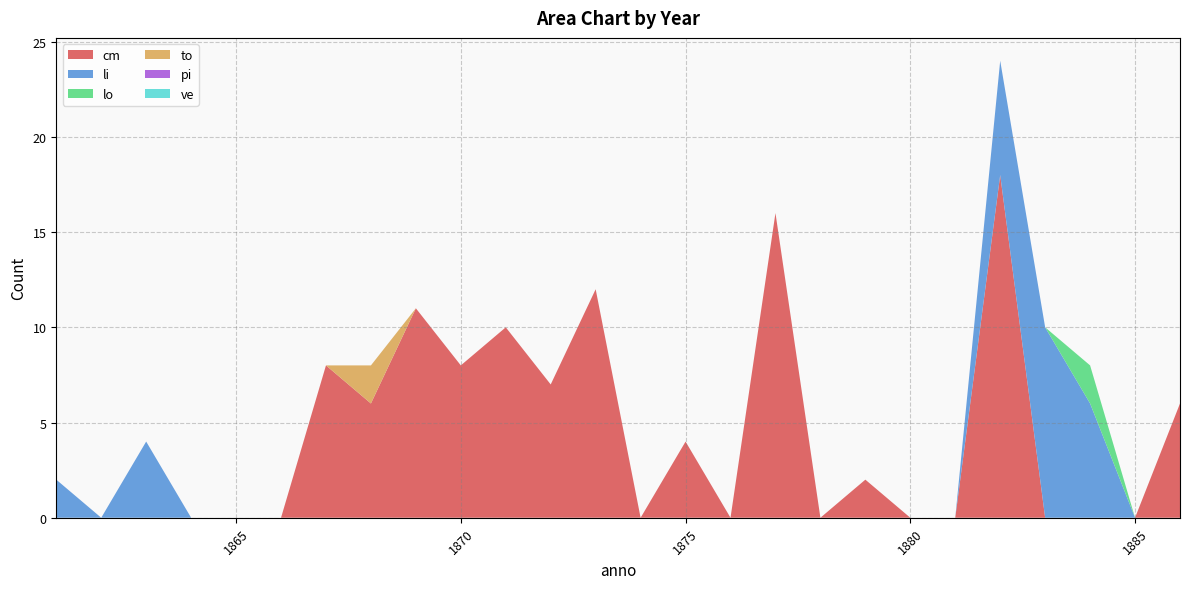

Reading right to left, extract all data points from this chart.

cm: 6	0	0	0	18	0	0	2	0	16	0	4	0	12	7	10	8	11	6	8	0	0	0	0	0	0
li: 0	0	6	10	6	0	0	0	0	0	0	0	0	0	0	0	0	0	0	0	0	0	0	4	0	2
lo: 0	0	2	0	0	0	0	0	0	0	0	0	0	0	0	0	0	0	0	0	0	0	0	0	0	0
to: 0	0	0	0	0	0	0	0	0	0	0	0	0	0	0	0	0	0	2	0	0	0	0	0	0	0
pi: 0	0	0	0	0	0	0	0	0	0	0	0	0	0	0	0	0	0	0	0	0	0	0	0	0	0
ve: 0	0	0	0	0	0	0	0	0	0	0	0	0	0	0	0	0	0	0	0	0	0	0	0	0	0